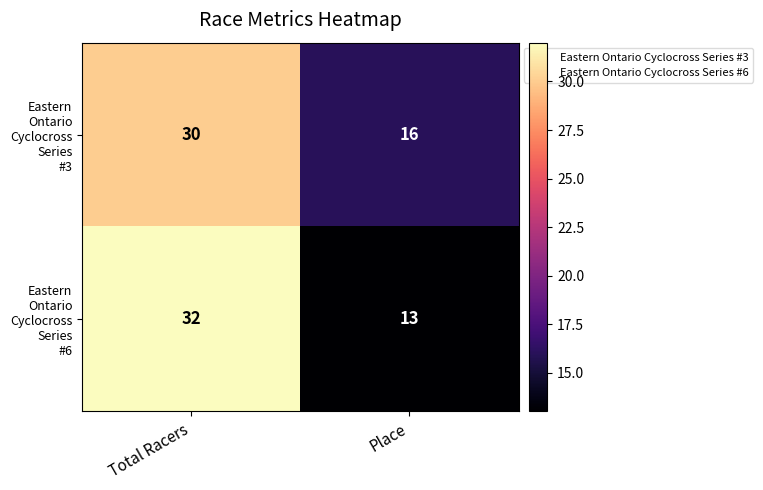

At which category is the sum across all series the highest?

Total Racers